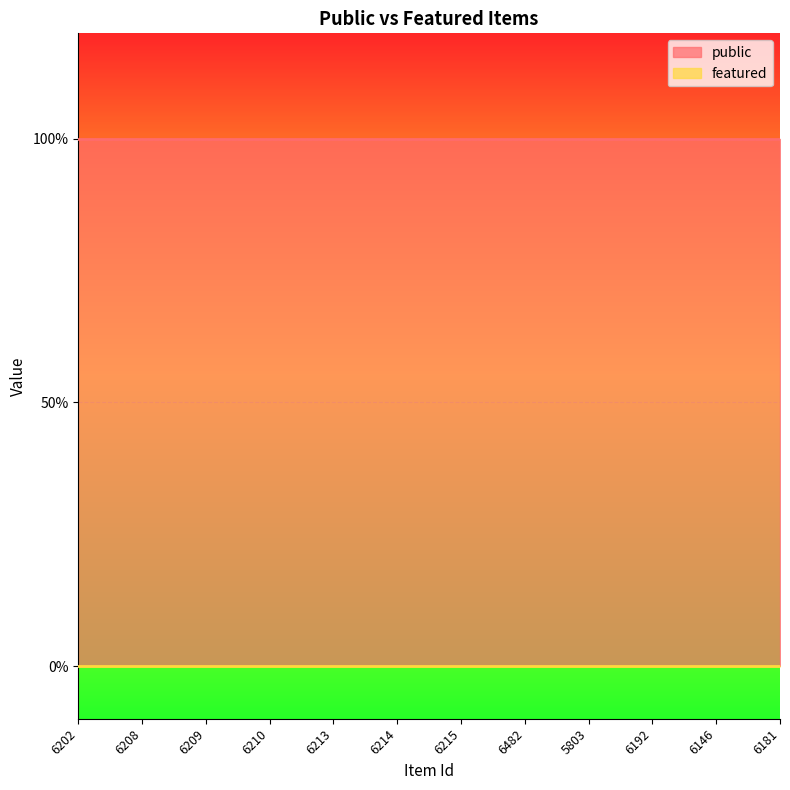

How many lines are shown in the chart?

2